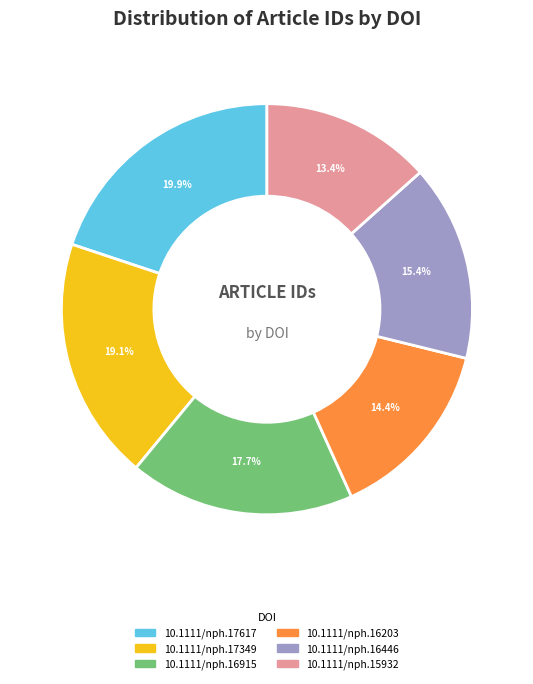

Approximately how many times larger is the value at 10.1111/nph.16915 compared to 10.1111/nph.17617?

0.9